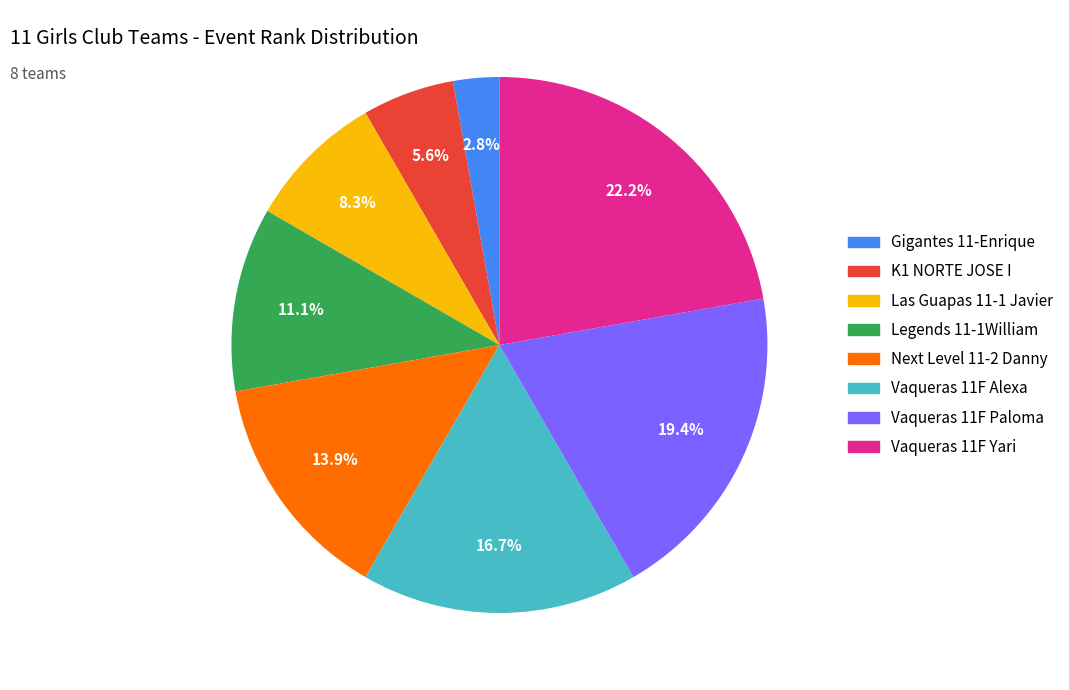

To the nearest percent, what is the average slice percentage?

12%